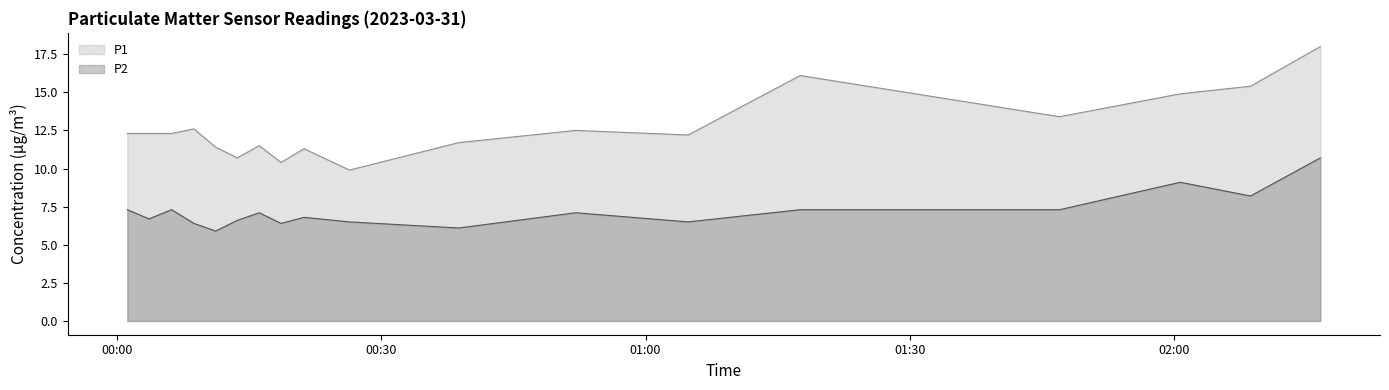

The P1 series shows 22.2 at 06:00. True or false?

False